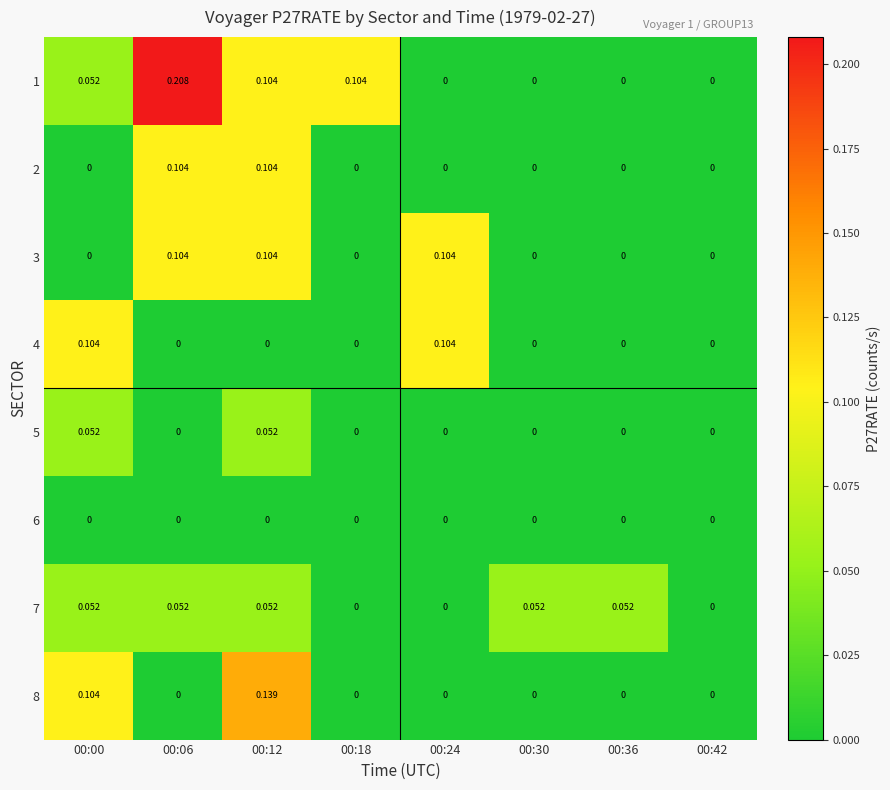

Rank the series at 00:12 from lowest to highest value.

4, 6, 5, 7, 1, 2, 3, 8